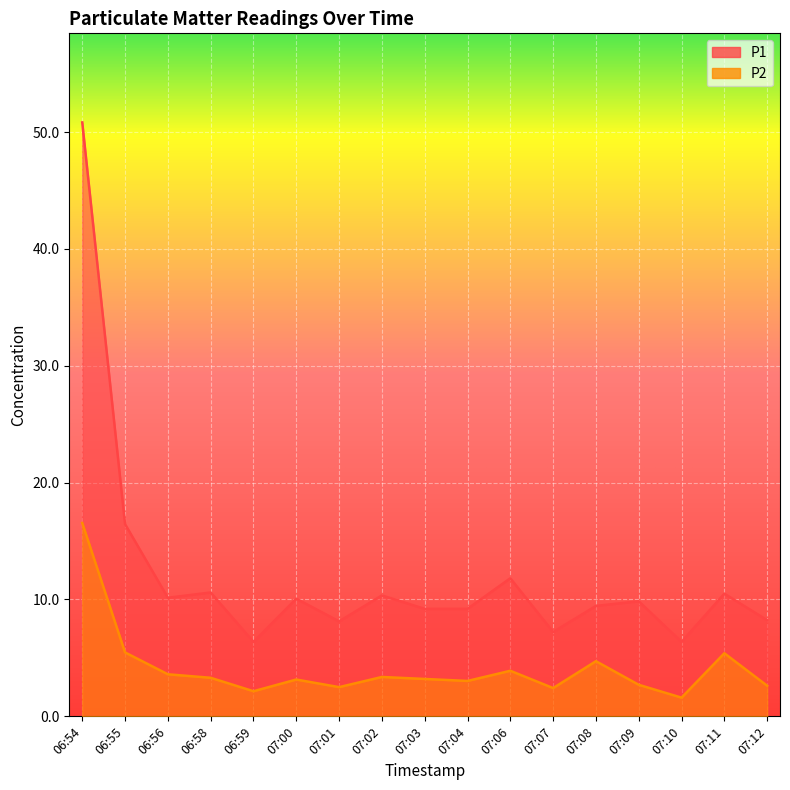

What is the approximate value of P1 at 06:58?

10.6